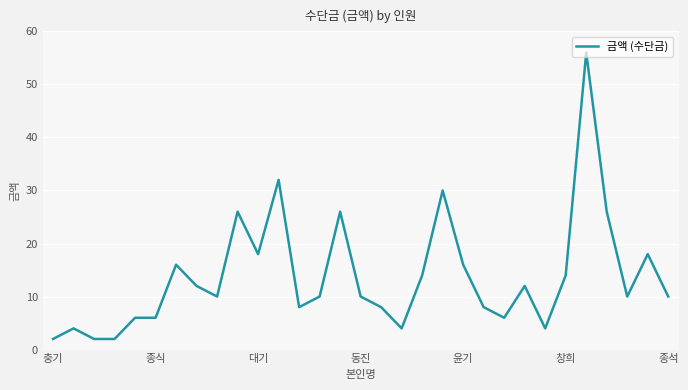

What is the difference between the maximum and minimum values?

54